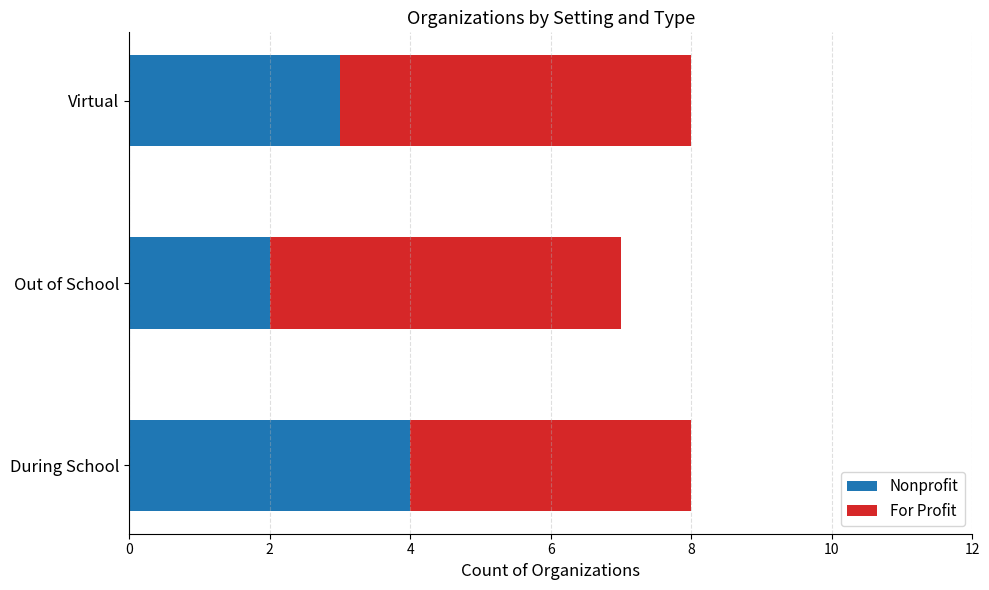

What is the sum of the Nonprofit values at Virtual and Out of School?

5